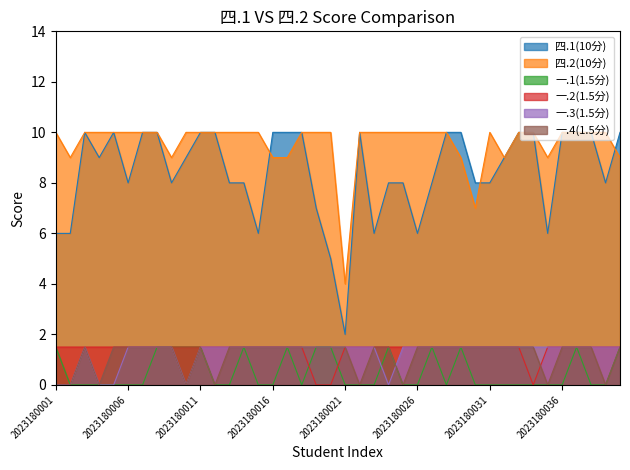

Between 2023180008 and 2023180023, which is larger?

2023180008